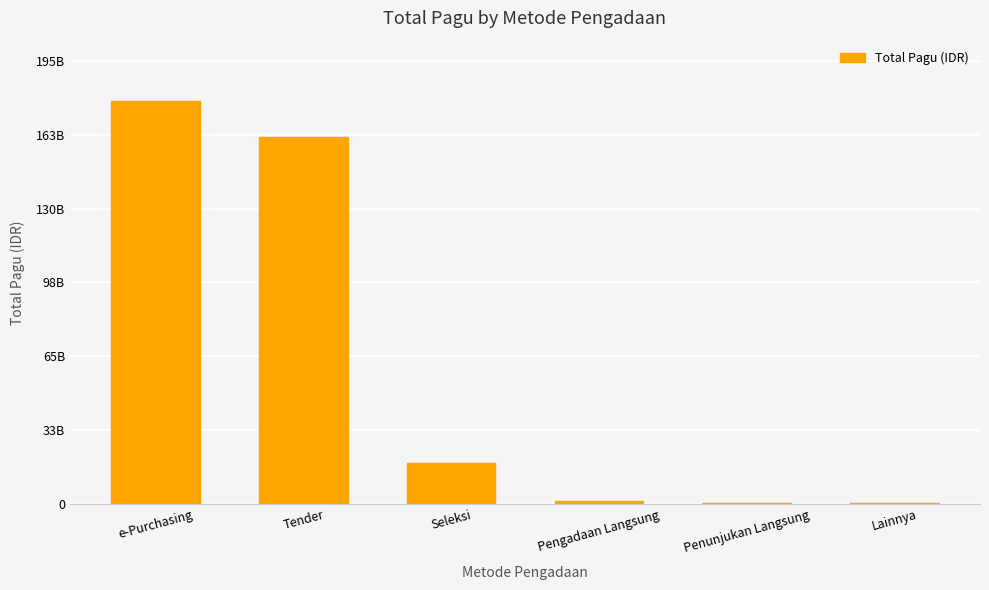

Reading left to right, transcribe all the data shown in this chart.

177551580000	161950856200	17974768800	1410340000	639600000	500000000